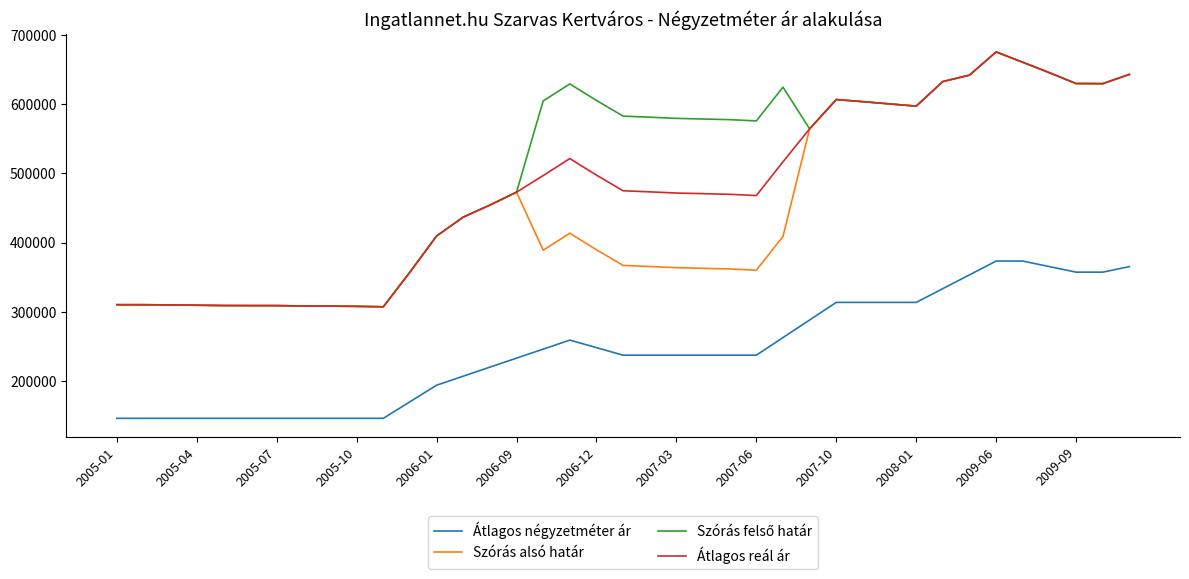

True or false: Átlagos négyzetméter ár and Átlagos reál ár cross at least once.

False